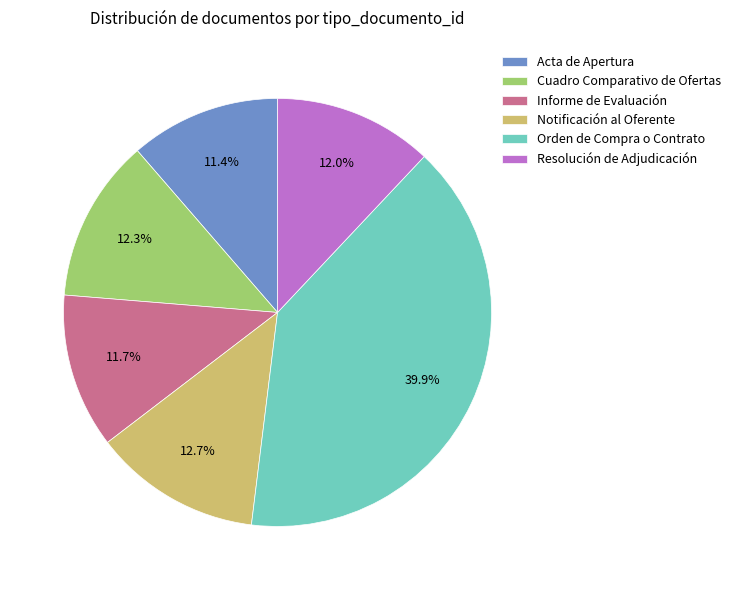

Do Notificación al Oferente and Acta de Apertura together represent more than half of the pie?

No